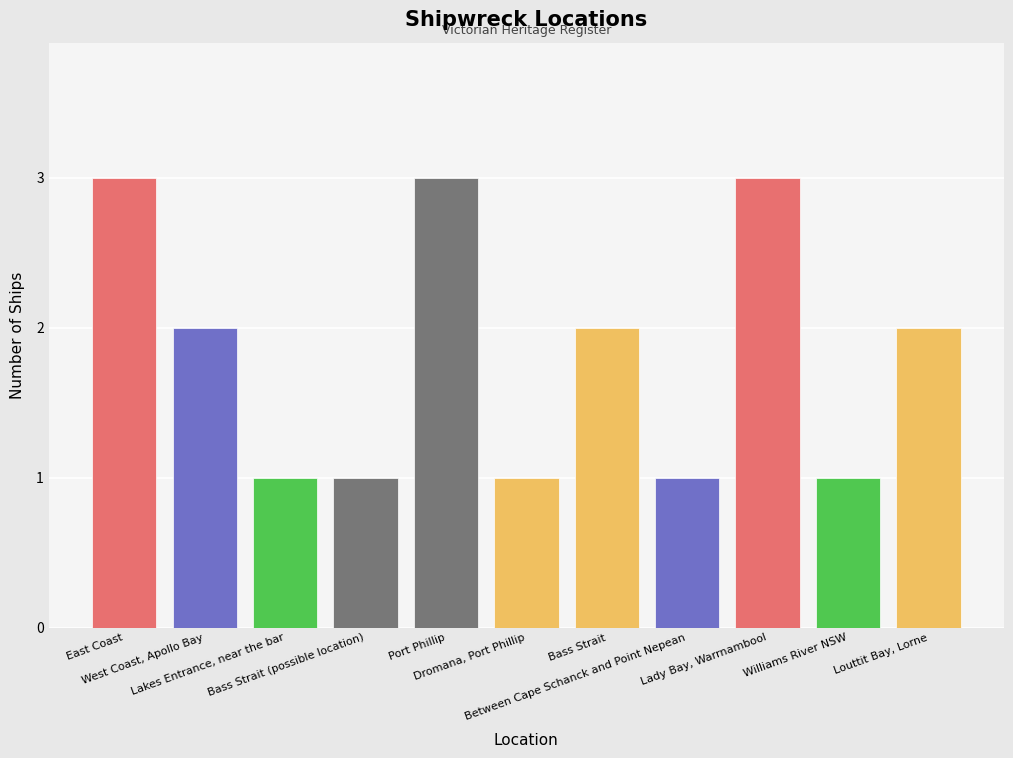

Between Lakes Entrance, near the bar and West Coast, Apollo Bay, which is larger?

West Coast, Apollo Bay